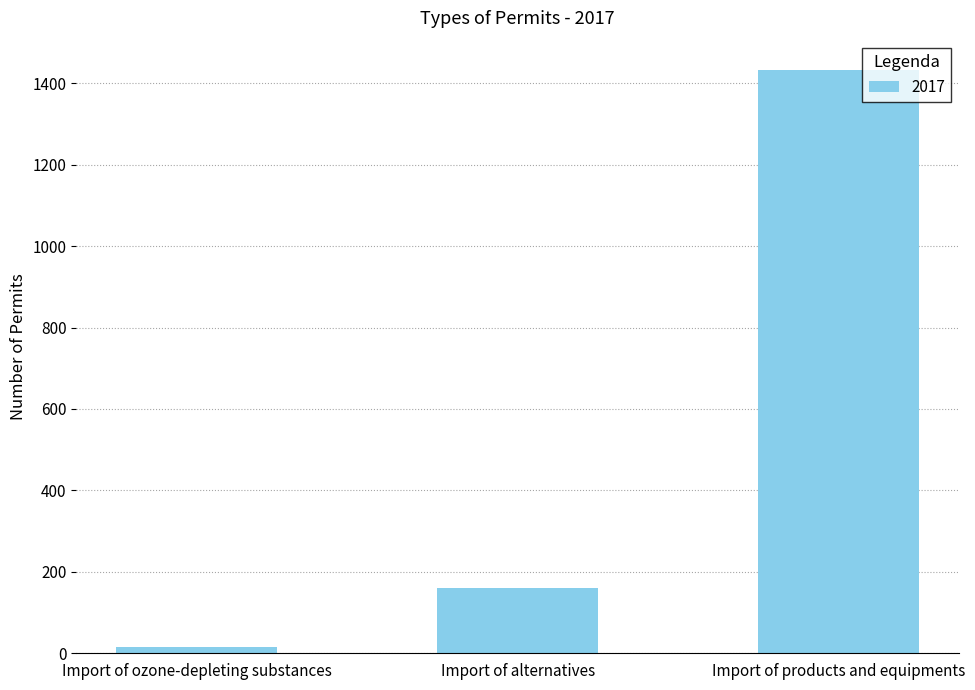

Rank the categories by value from highest to lowest.

Import of products and equipments, Import of alternatives, Import of ozone-depleting substances